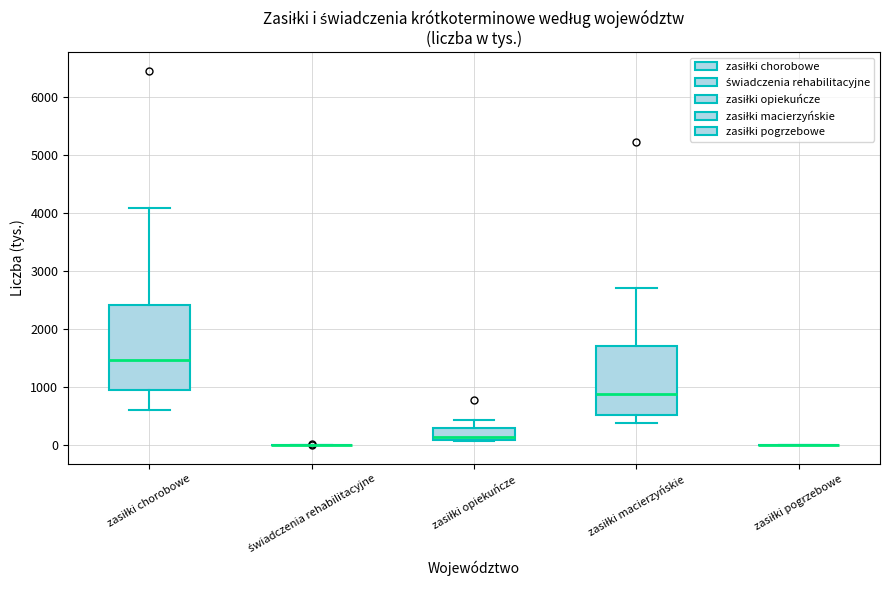

Comparing the boxes themselves (not the whiskers), which one is the tallest?

zasiłki chorobowe